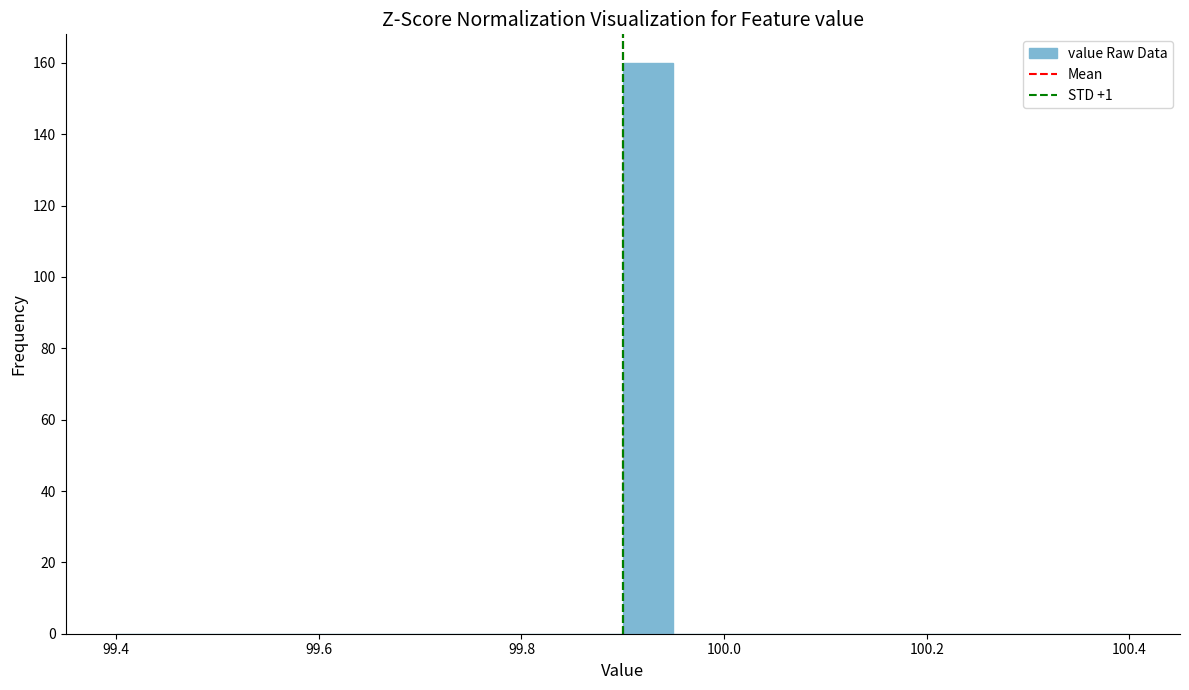

Read against the x-axis, roughly where is the centre of the tallest bar?

99.92